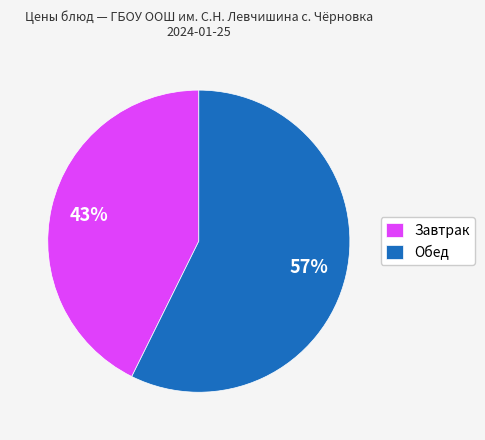

How many slices are in this pie chart?

2